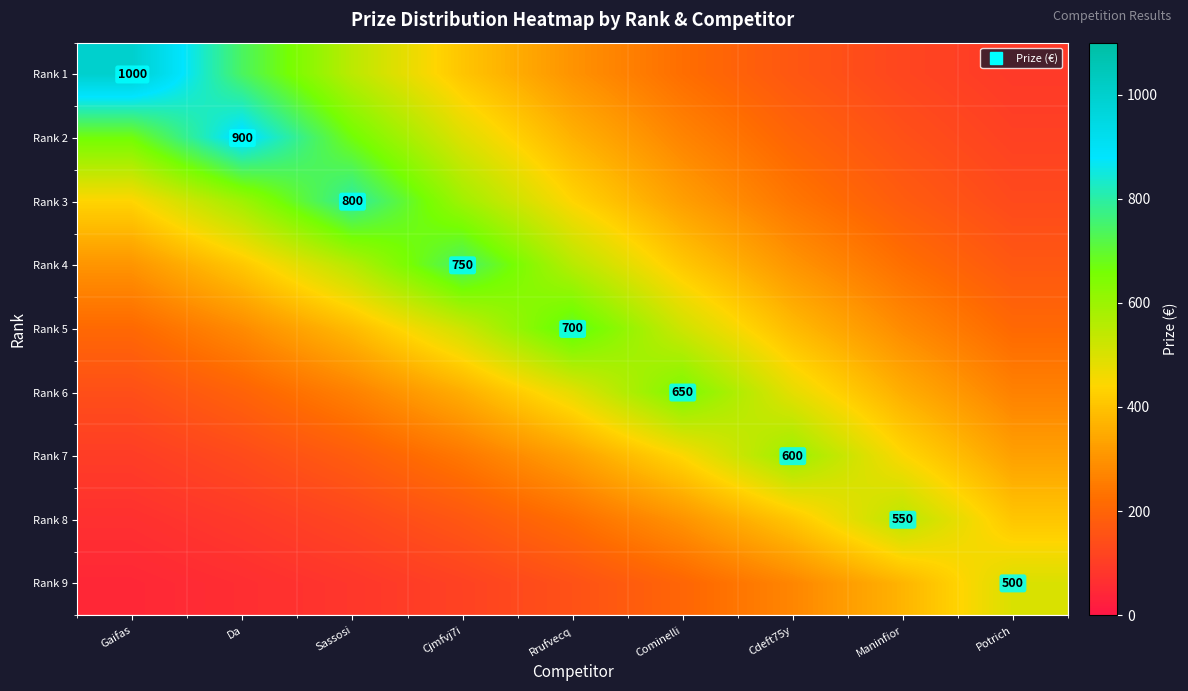

How many data points does each series have?

9